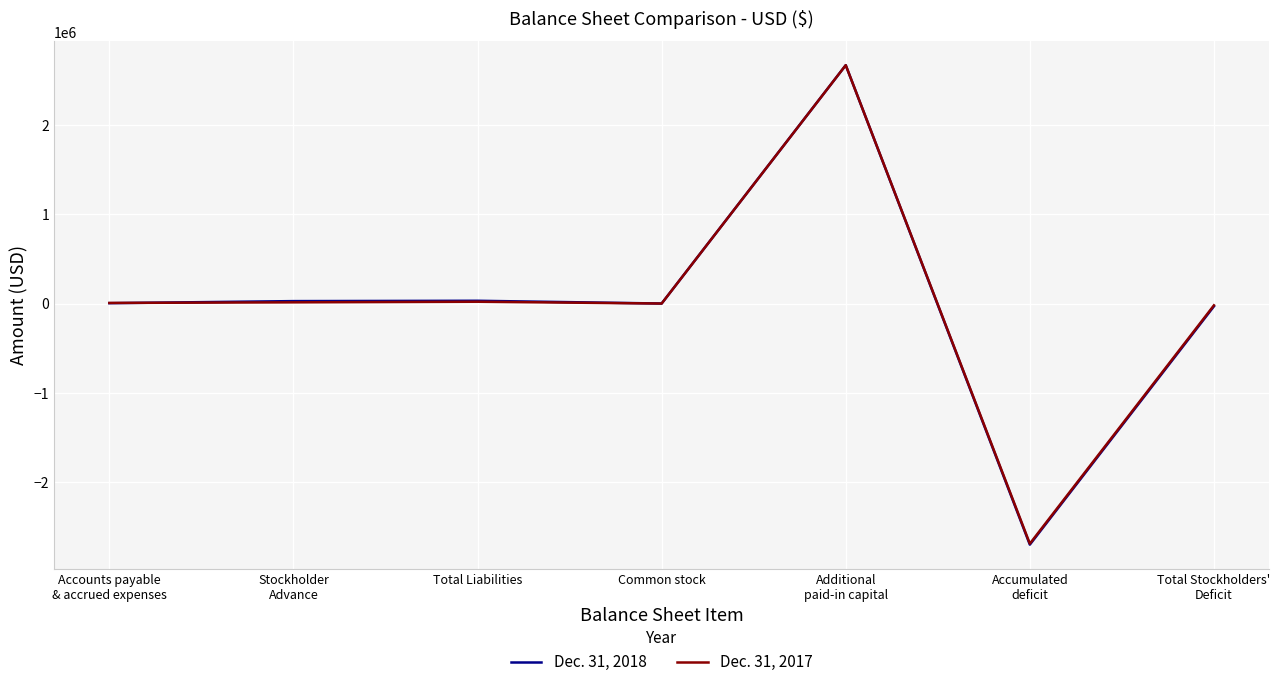

How many lines are shown in the chart?

2